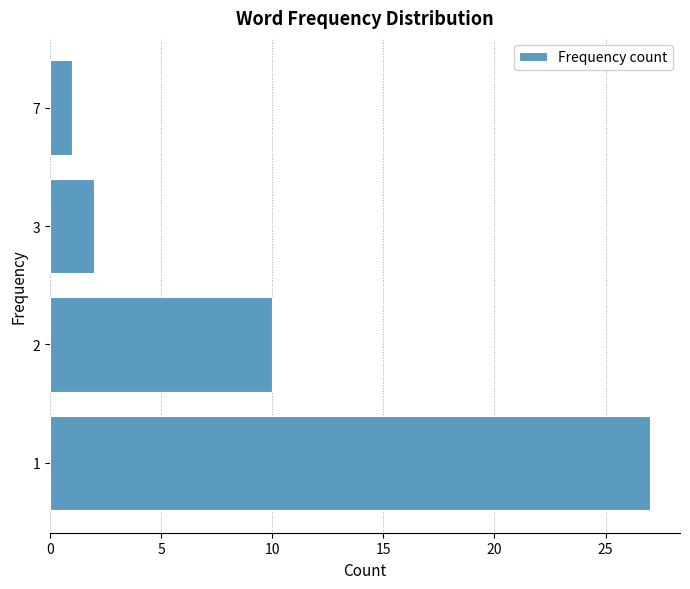

Reading bottom to top, list all the values displayed in this chart.

27	10	2	1